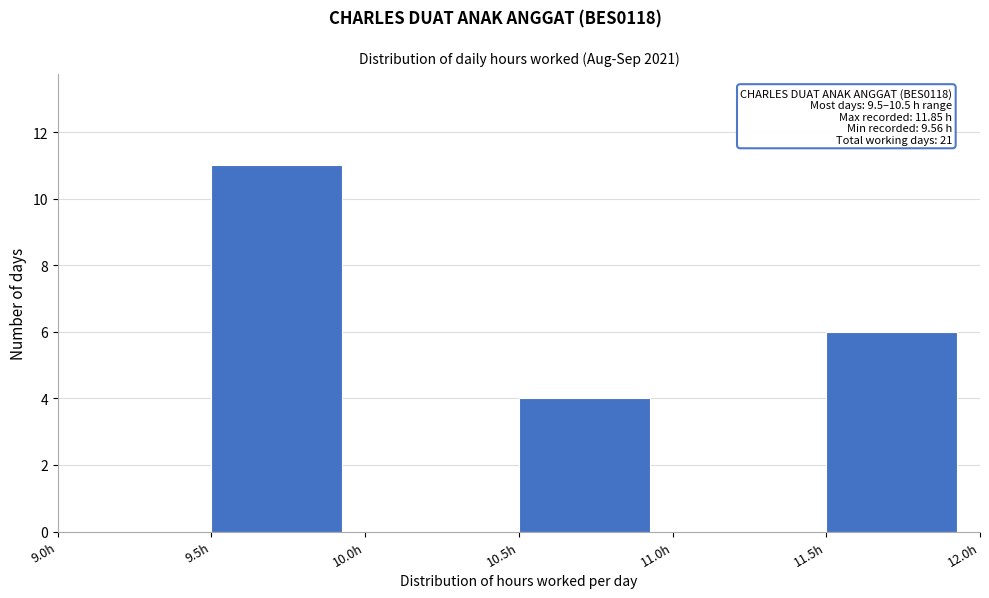

Over which range of the x-axis is the bar tallest?

9.5 to 10.0